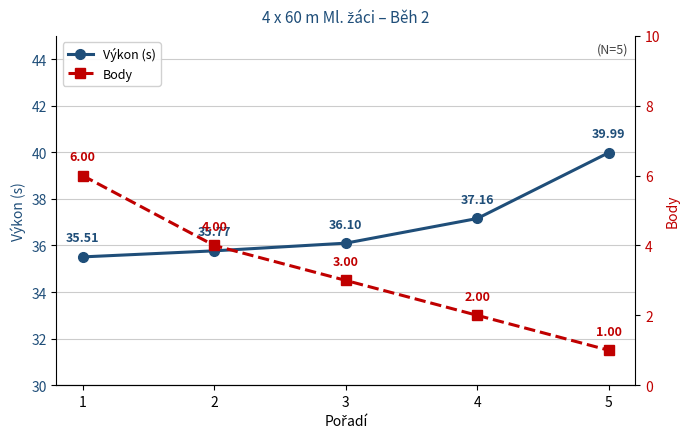

The Výkon (s) series shows 35.5 at 1. True or false?

True